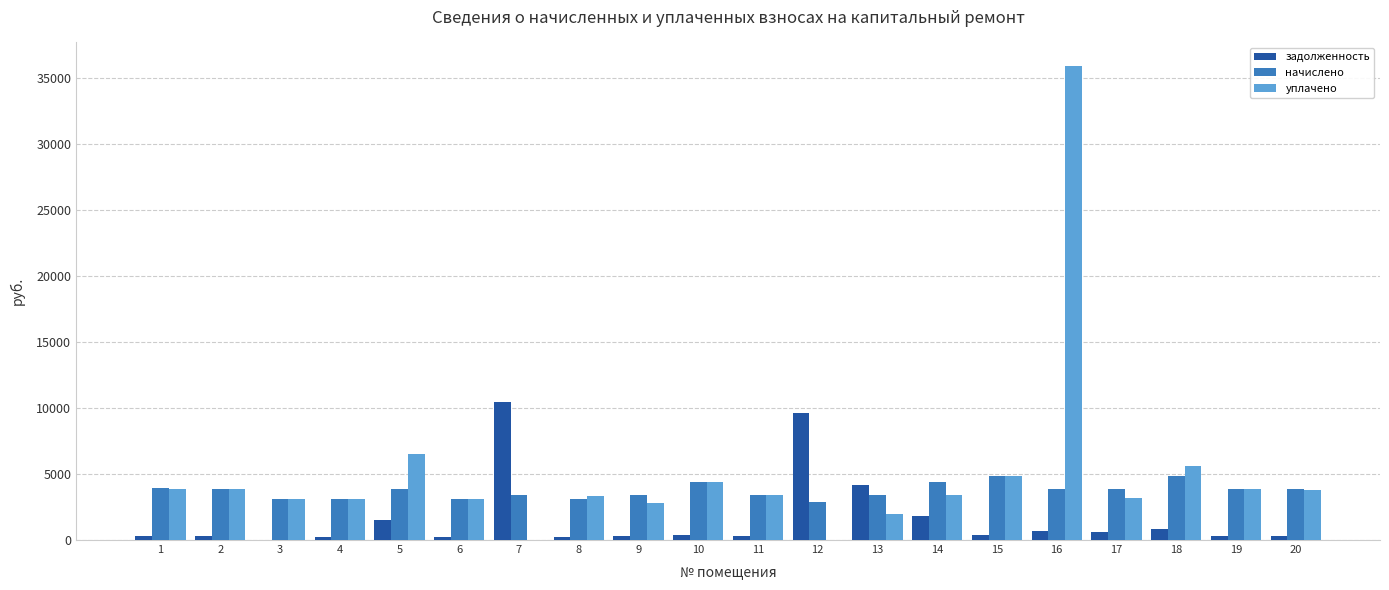

True or false: уплачено has a value of 3865.9 at 19.

True